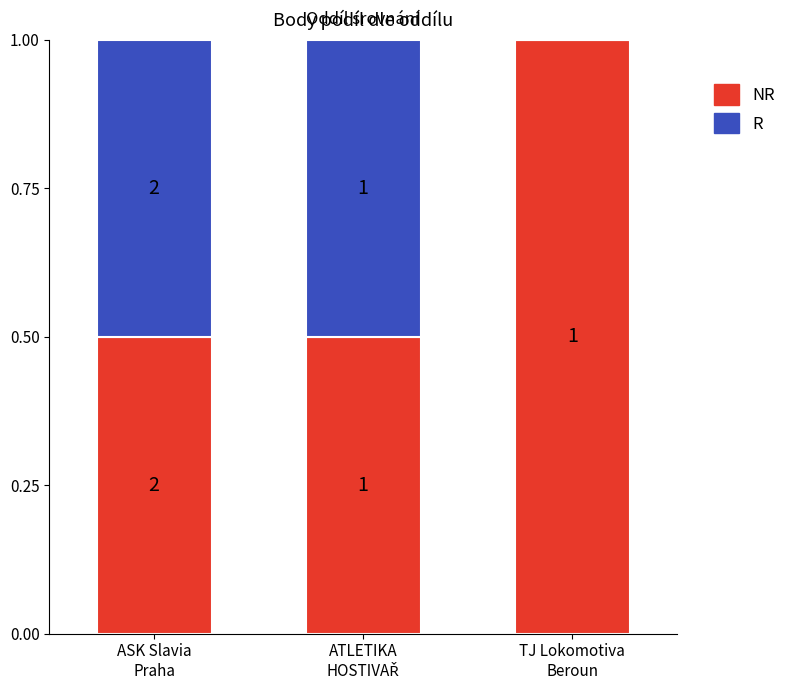

Between TJ Lokomotiva
Beroun and ASK Slavia
Praha, which is larger?

TJ Lokomotiva
Beroun